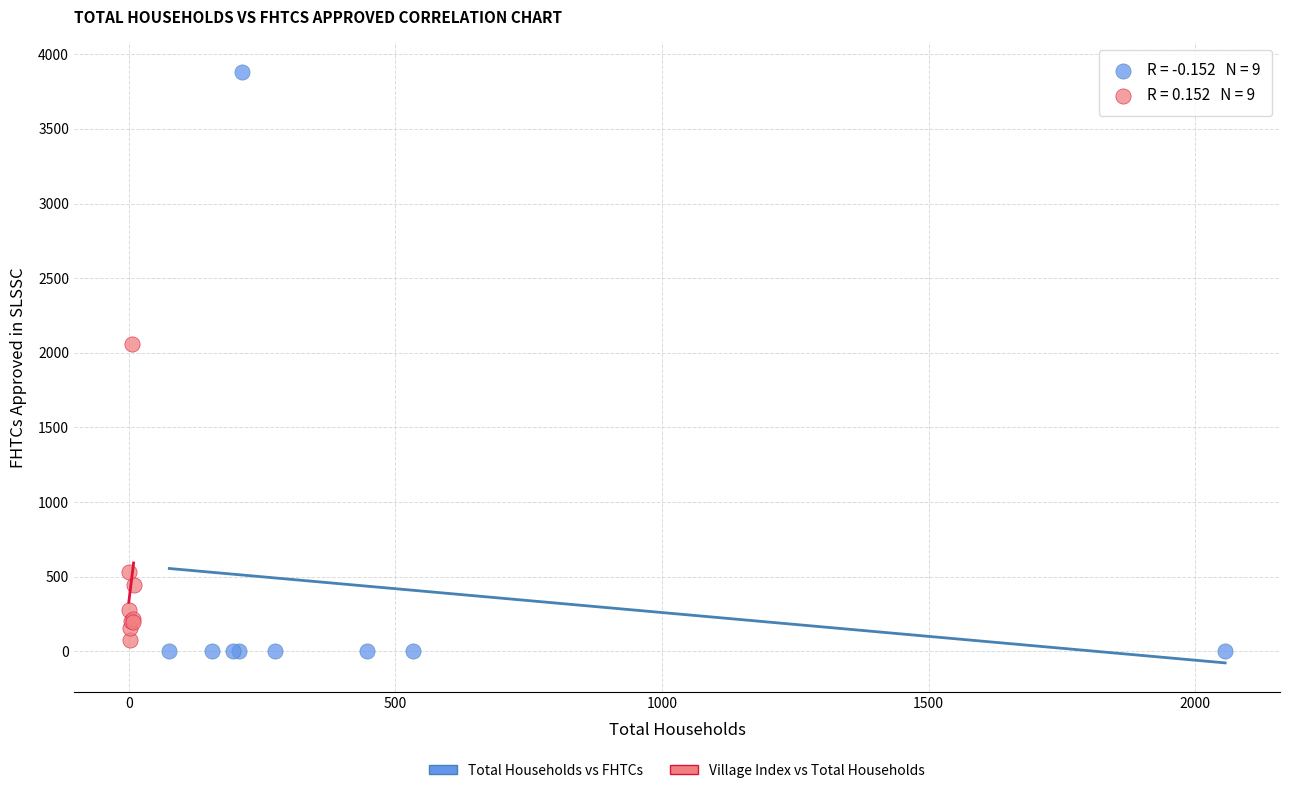

Which series contains the highest Y value?

Total Households vs FHTCs